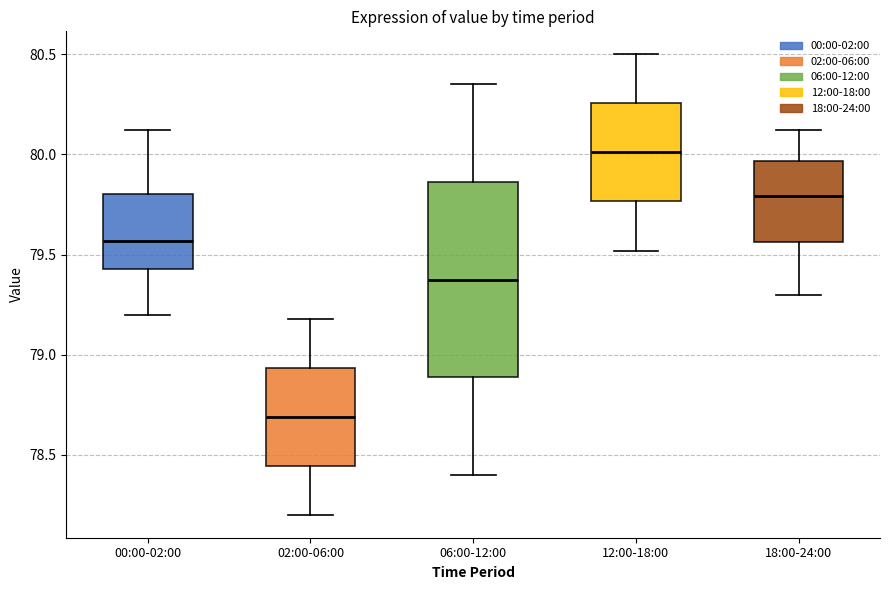

Reading left to right, read every box against the y-axis: the position of its median line, the range the box covers, and the ends of its whiskers. The values are not printed on the chart, so give them approximately, as read against the axis.

00:00-02:00: median 79.55, box 79.45 to 79.80, whiskers 79.20 to 80.10
02:00-06:00: median 78.70, box 78.45 to 78.95, whiskers 78.20 to 79.20
06:00-12:00: median 79.40, box 78.90 to 79.85, whiskers 78.40 to 80.35
12:00-18:00: median 80.00, box 79.75 to 80.25, whiskers 79.50 to 80.50
18:00-24:00: median 79.80, box 79.55 to 79.95, whiskers 79.30 to 80.10